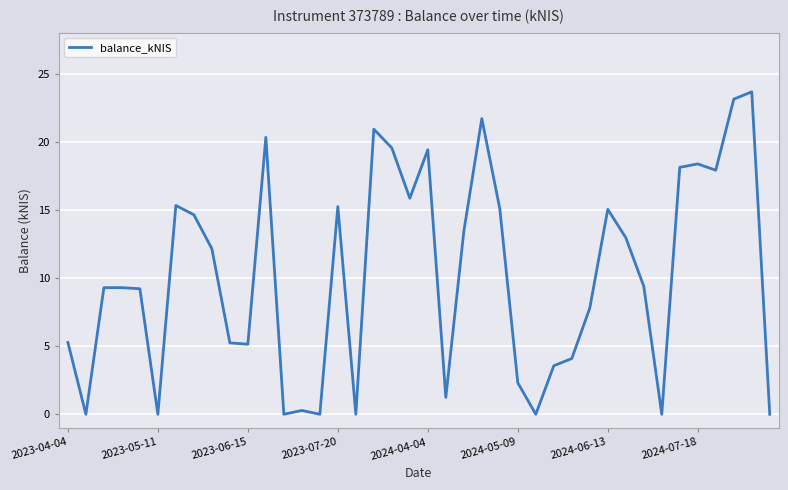

What is the greatest value displayed?

23.7